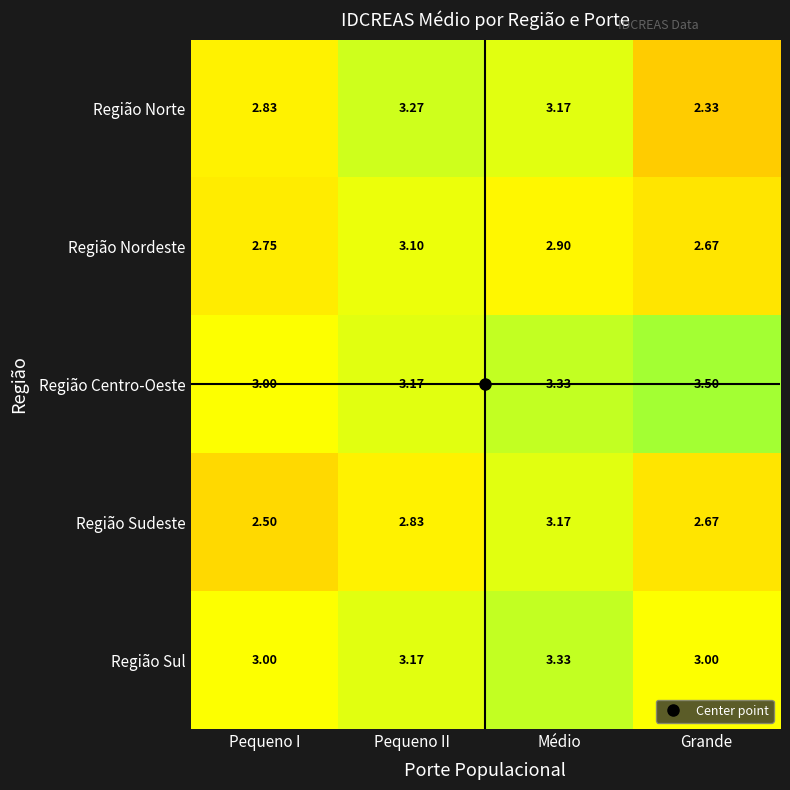

Which series has the largest total across all categories?

Região Centro-Oeste